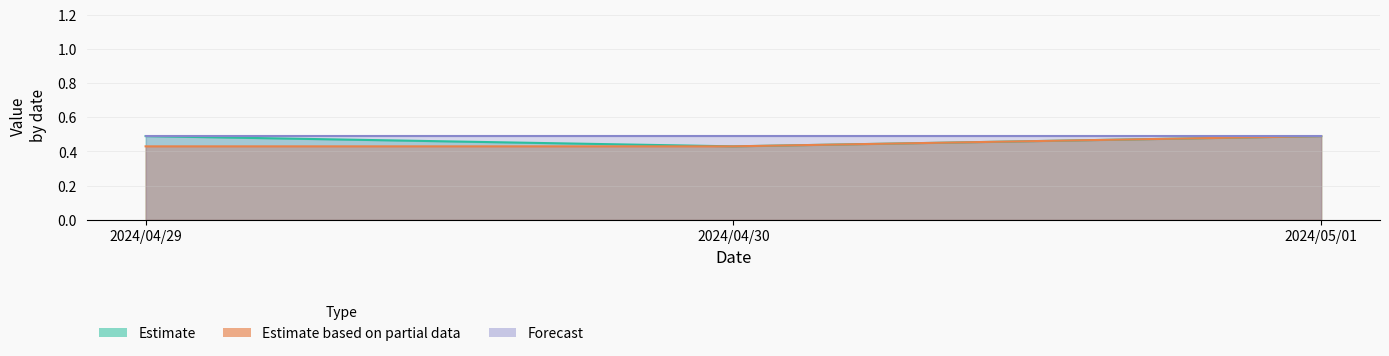

Does the chart have visible grid lines?

Yes